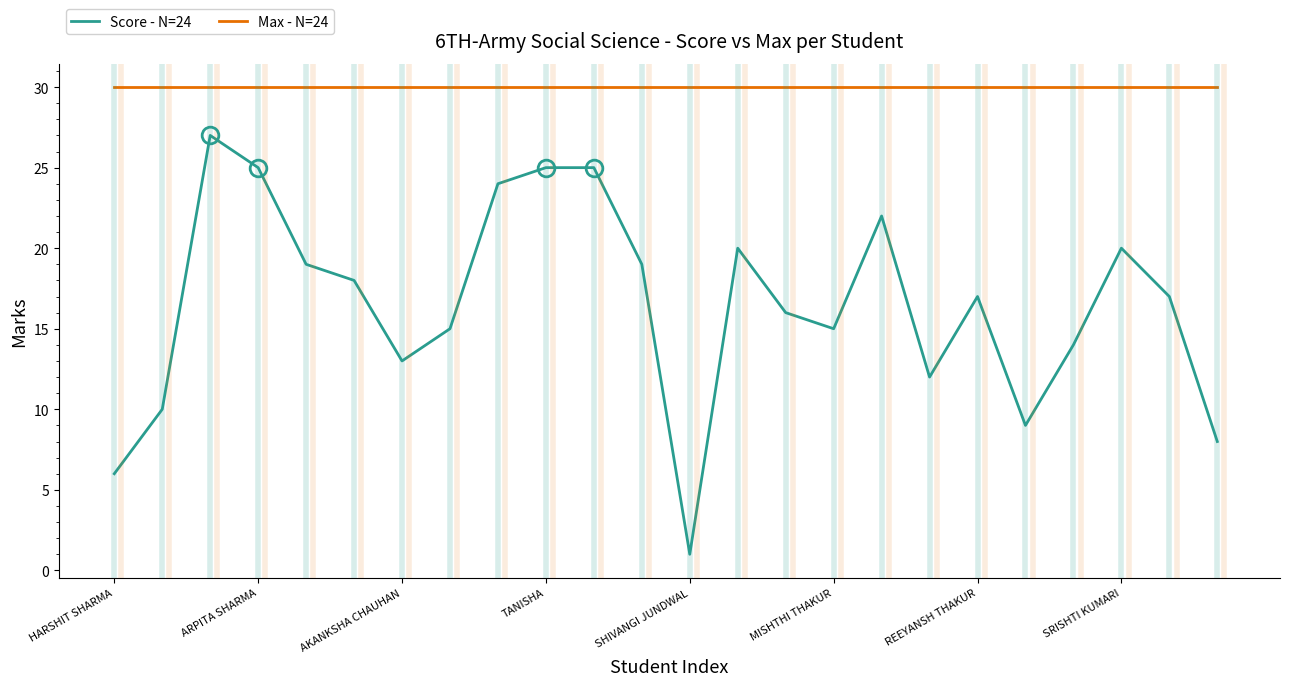

Rank the series by their average value, from highest to lowest.

Max - N=24, Score - N=24